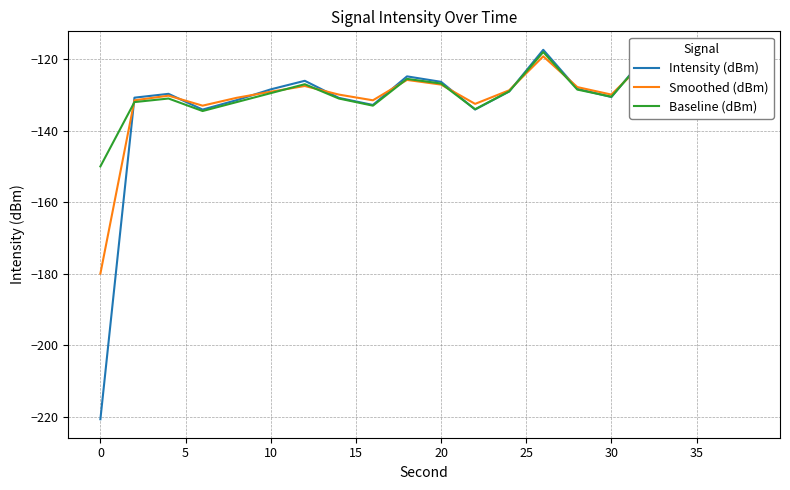

Which series has the largest range (max minus min)?

Intensity (dBm)